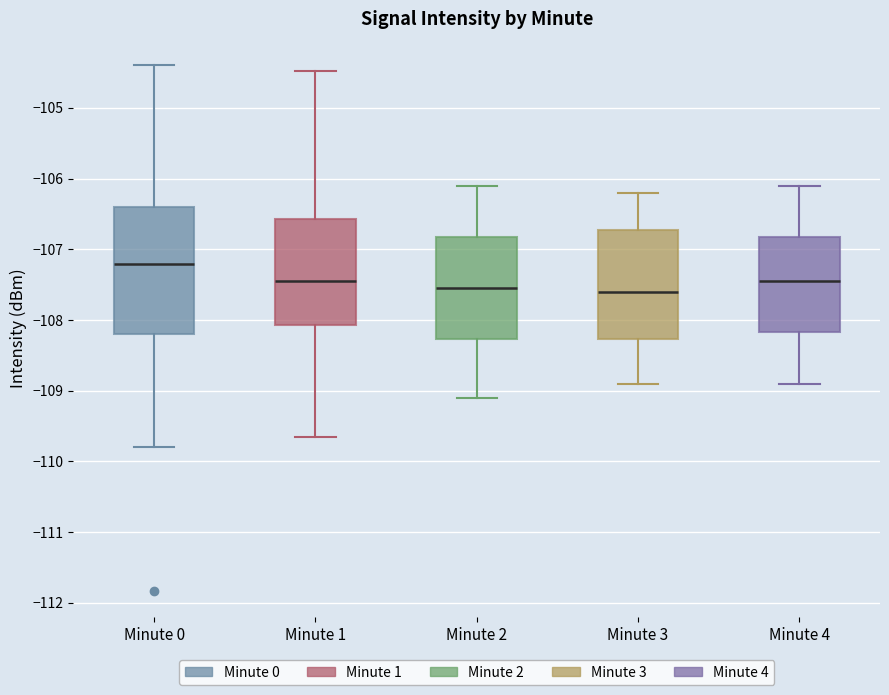

Reading left to right, transcribe this box plot: for each box, give where its median line is, the range the box spans, and where its two whiskers end, as read against the y-axis. The values are not printed on the chart, so give them approximately, as read against the axis.

Minute 0: median -107.2, box -108.2 to -106.4, whiskers -109.8 to -104.4
Minute 1: median -107.4, box -108.1 to -106.6, whiskers -109.7 to -104.5
Minute 2: median -107.5, box -108.3 to -106.8, whiskers -109.1 to -106.1
Minute 3: median -107.6, box -108.3 to -106.7, whiskers -108.9 to -106.2
Minute 4: median -107.4, box -108.2 to -106.8, whiskers -108.9 to -106.1